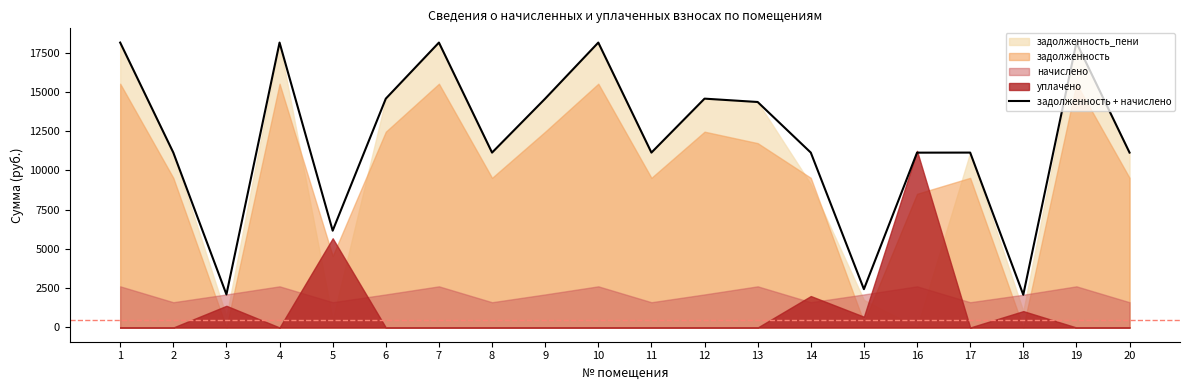

Between 11 and 18, which is larger?

11